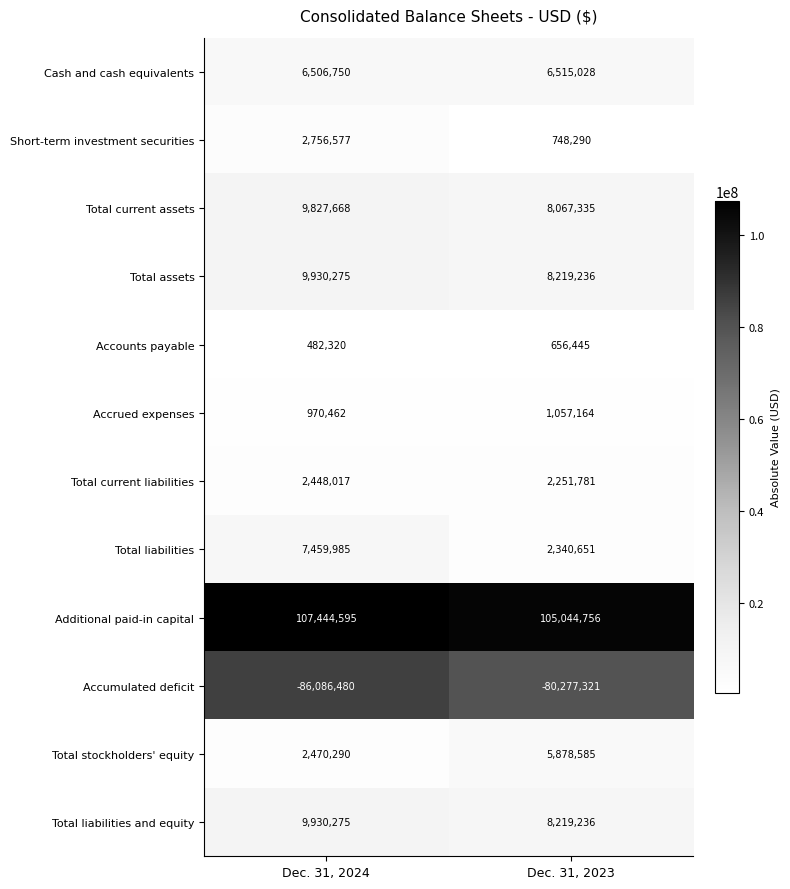

Which series changed the most between Dec. 31, 2024 and Dec. 31, 2023?

Accumulated deficit